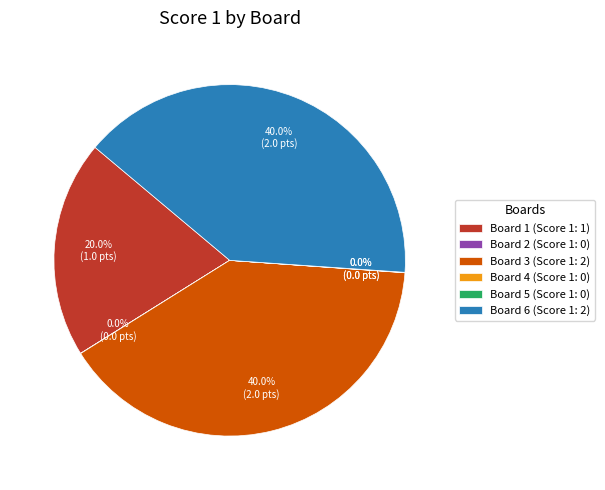

What portion of the pie excludes Board 1 (Score 1: 1)?

80.0%